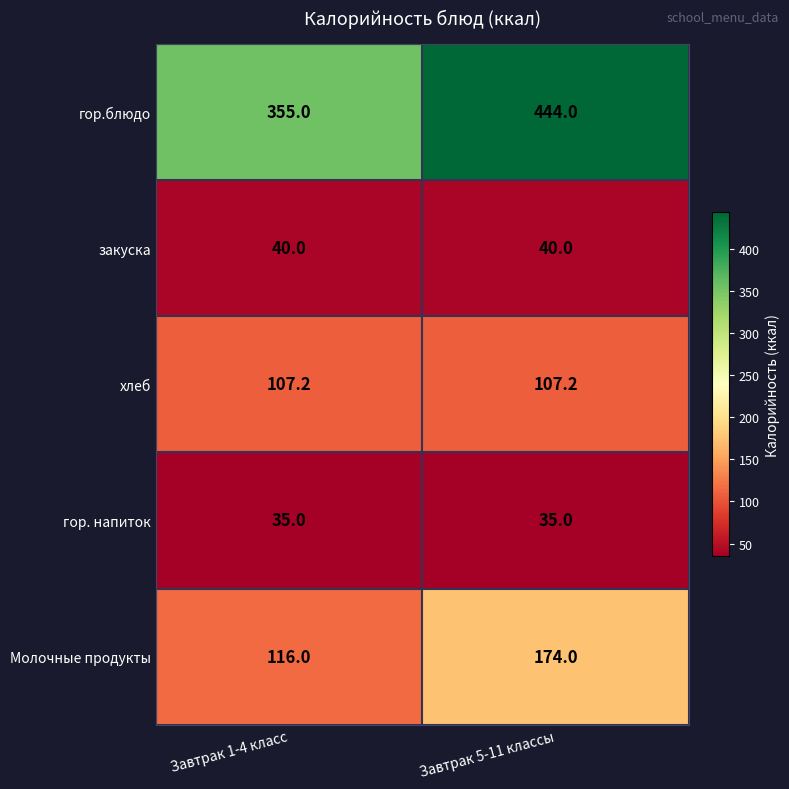

What is the total value across all series at Завтрак 5-11 классы?

800.2